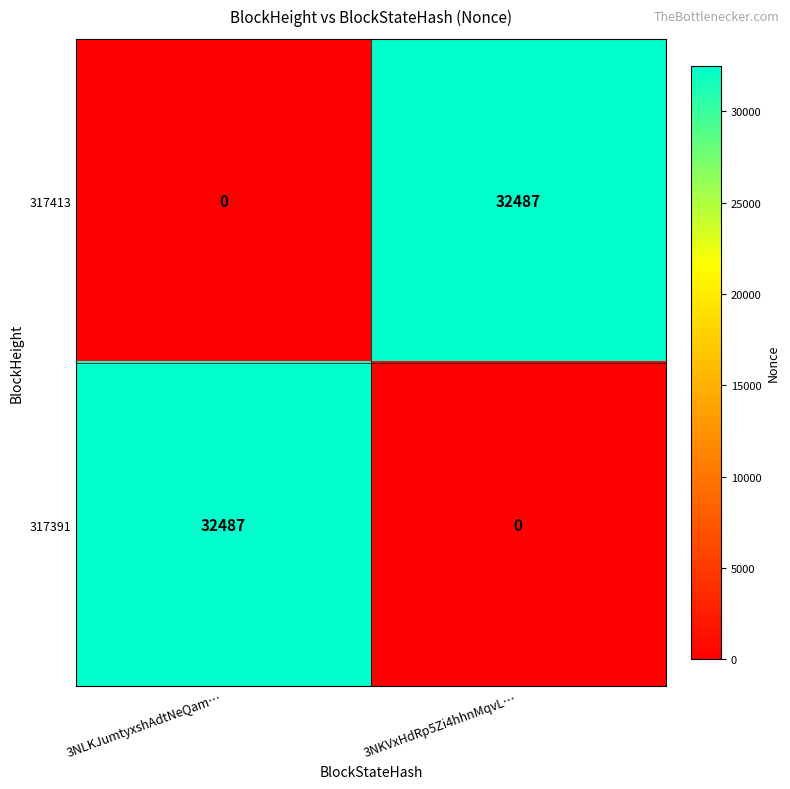

Where is 317413 nearest to the value 16243?

3NLKJumtyxshAdtNeQam…